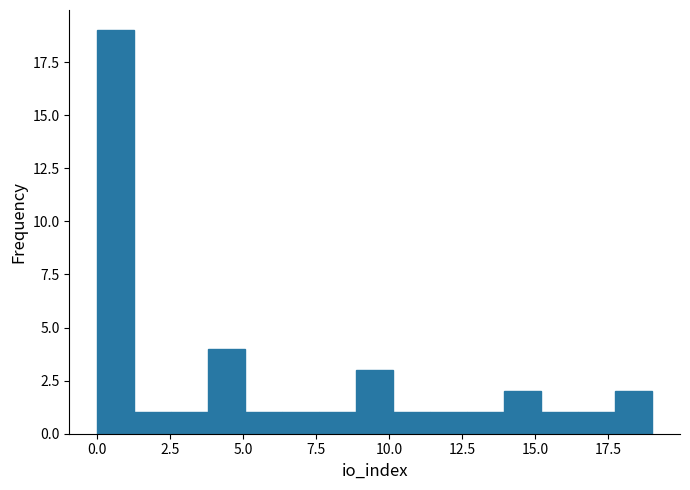

Read against the x-axis, roughly where is the centre of the tallest bar?

0.5